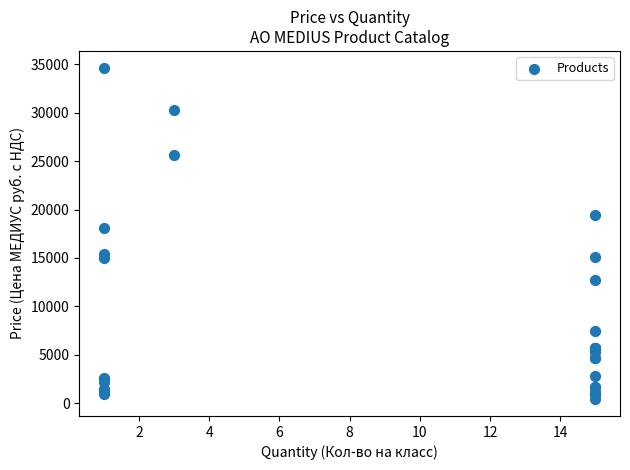

What Y value in the scatter plot is closest to 17526?

18058